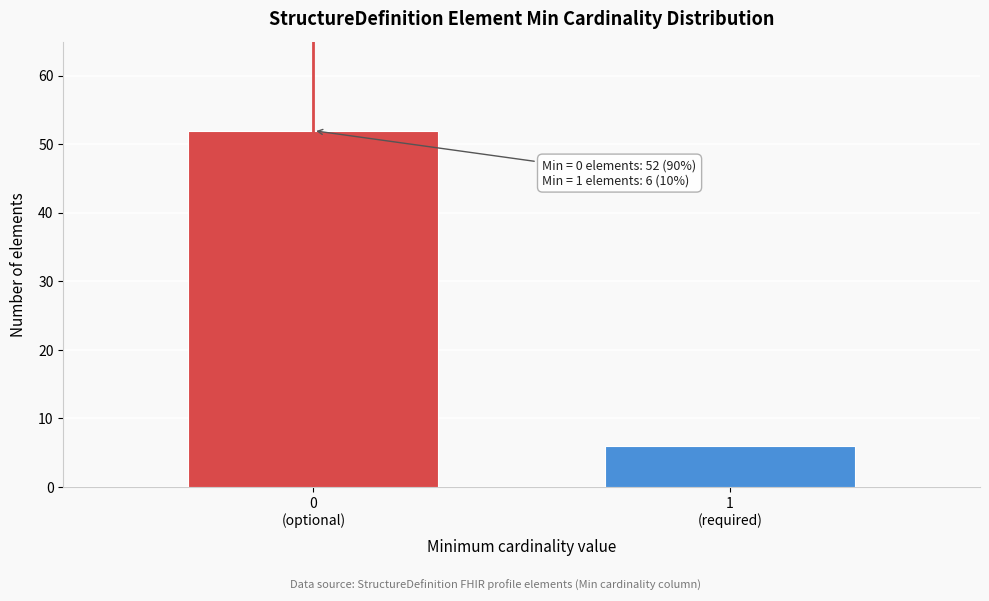

Reading left to right, extract all data points from this chart.

52	6